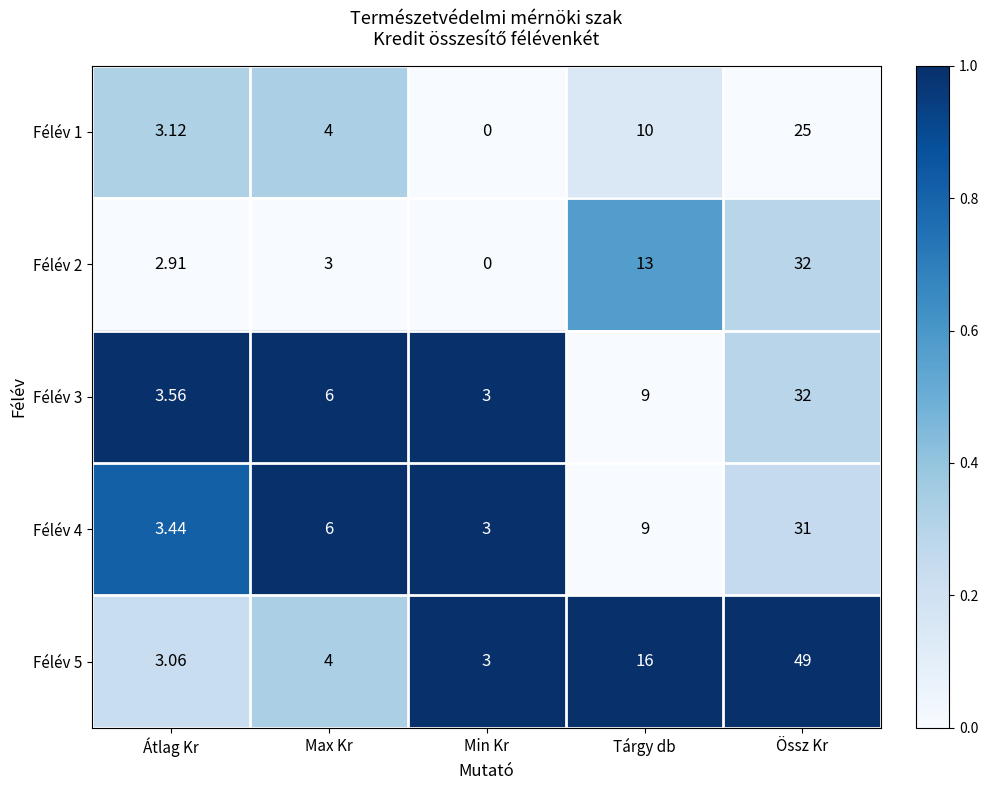

Is the value of Félév 1 at Max Kr greater than the value of Félév 3 at Max Kr?

No